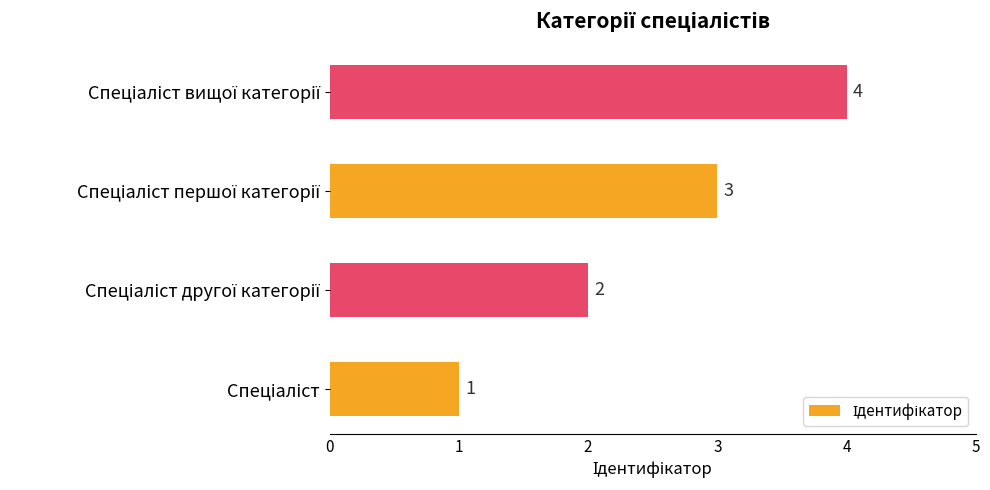

How many values are between 2 and 4?

3